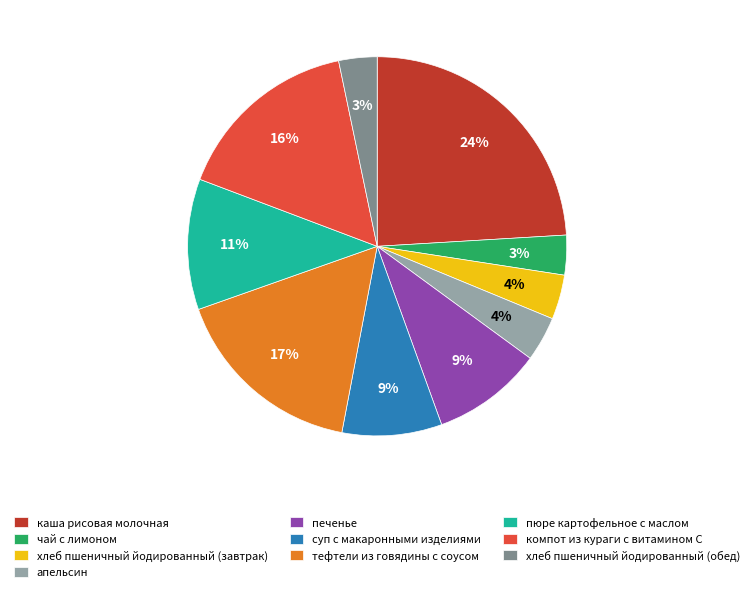

True or false: апельсин accounts for 4% of the total.

True